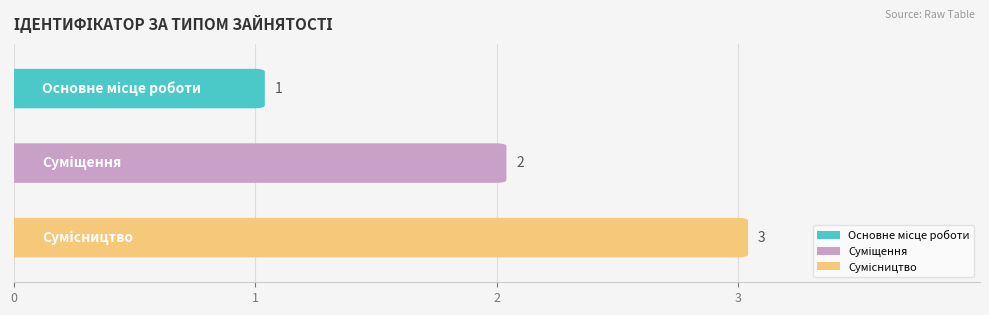

Which has a higher value, Суміщення or Основне місце роботи?

Суміщення